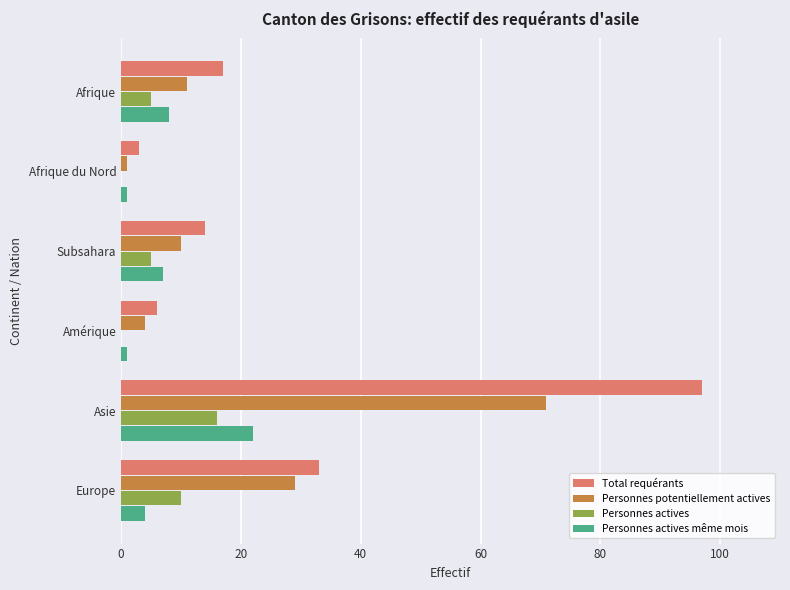

What is the maximum value for Personnes actives?

16